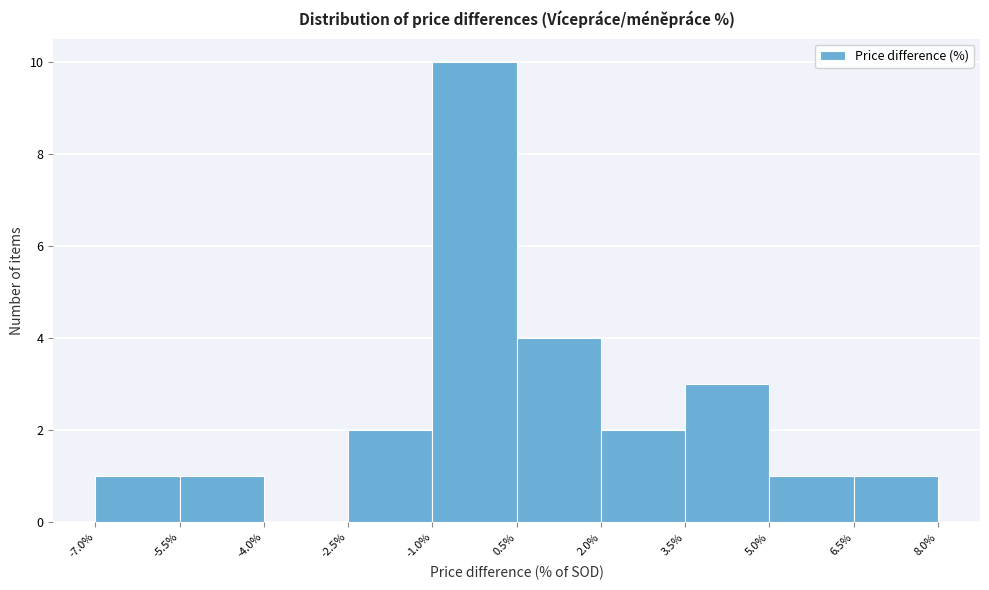

How tall is the bar that spans -5.5% to -4.0% on the x-axis? The values are not printed on the chart, so give them approximately, as read against the axis.

1